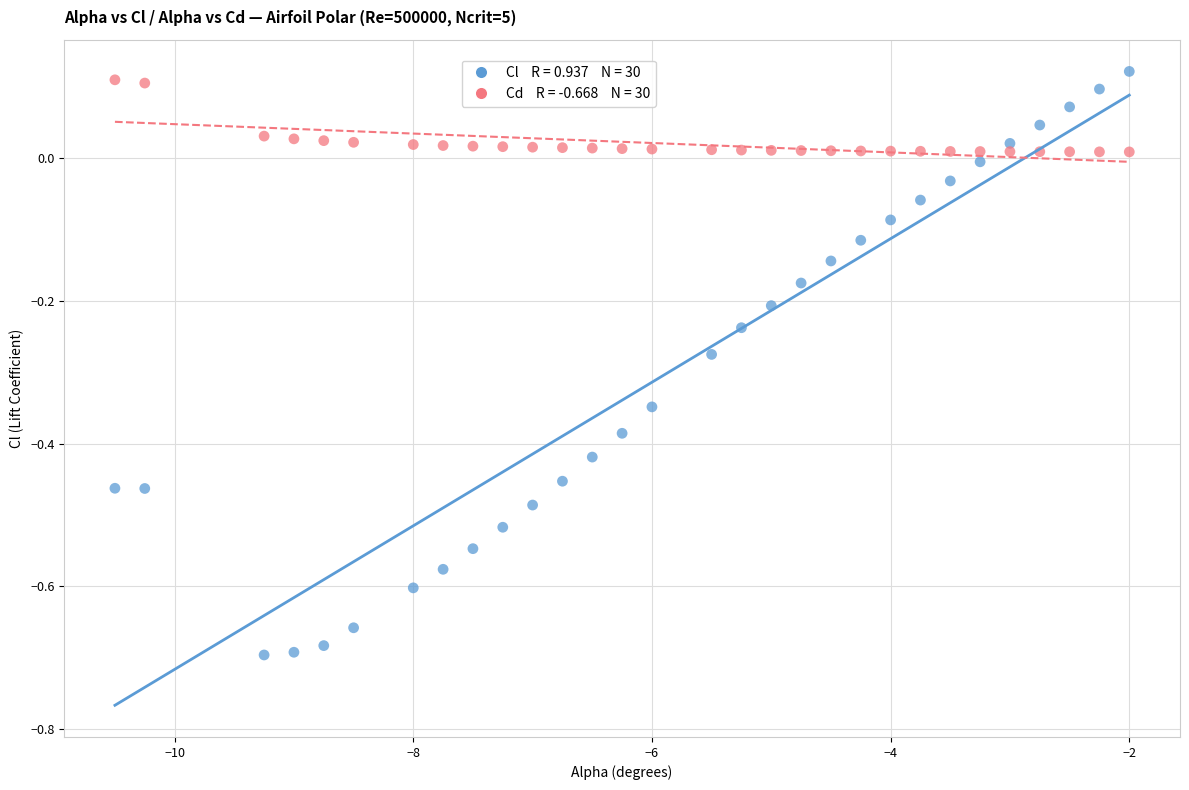

Across all data points, what is the range of Y values (max minus min)?

0.8